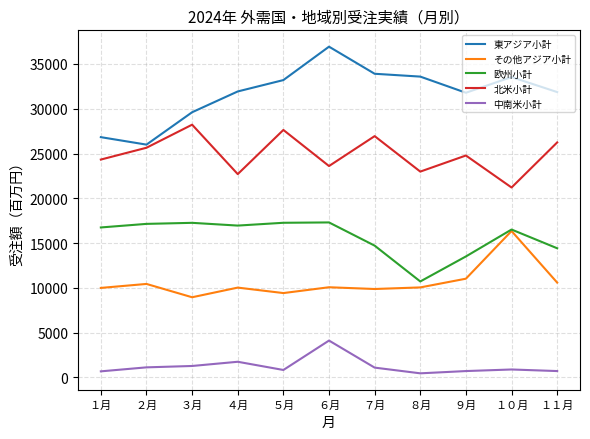

What is the spread (max minus min) of values at １０月?

32664